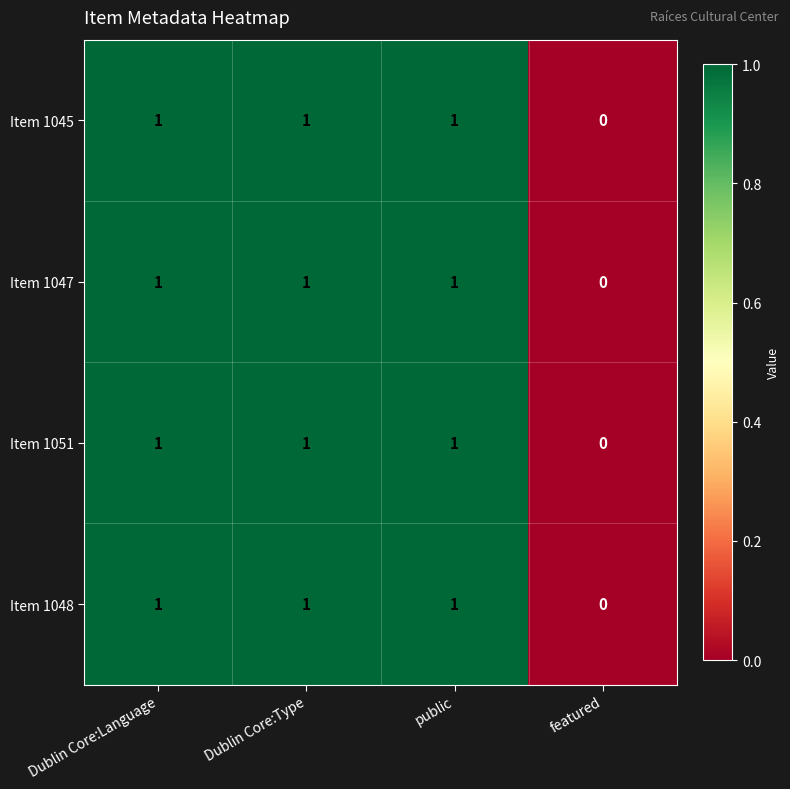

Count the Item 1051 values in the range 1 to 2.

3